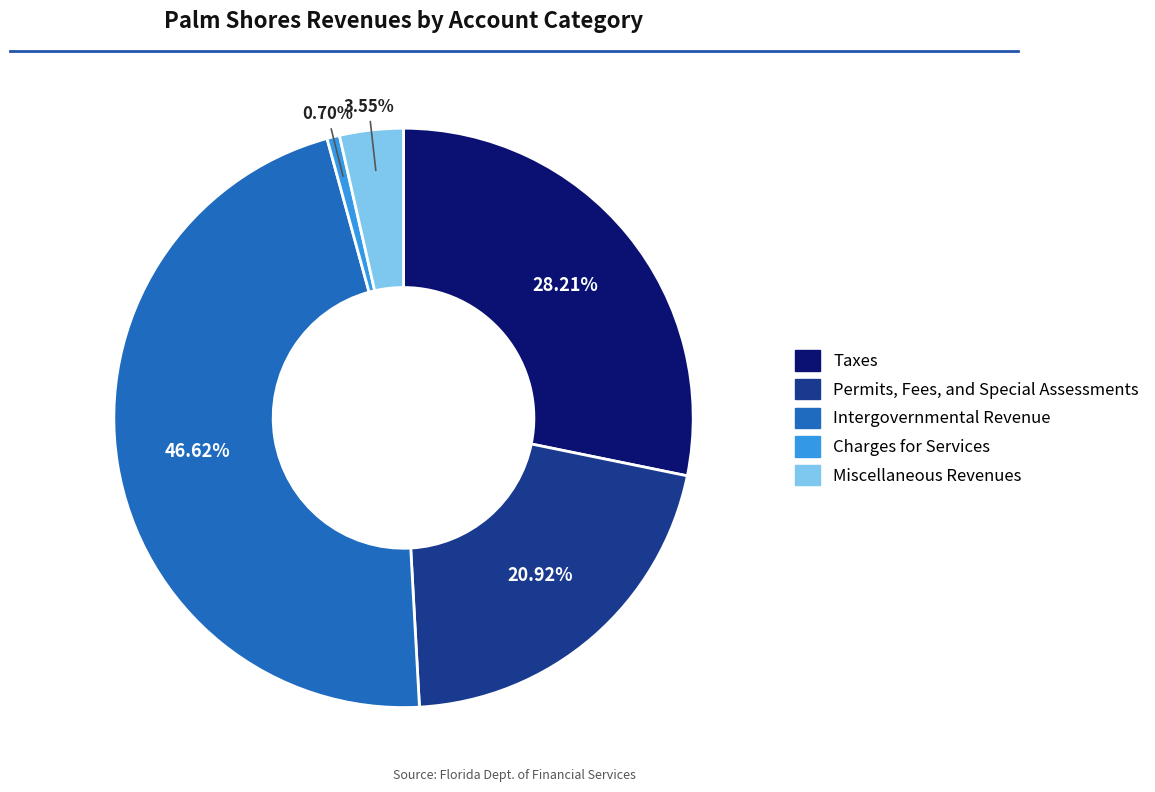

How many segments does this pie chart have?

5